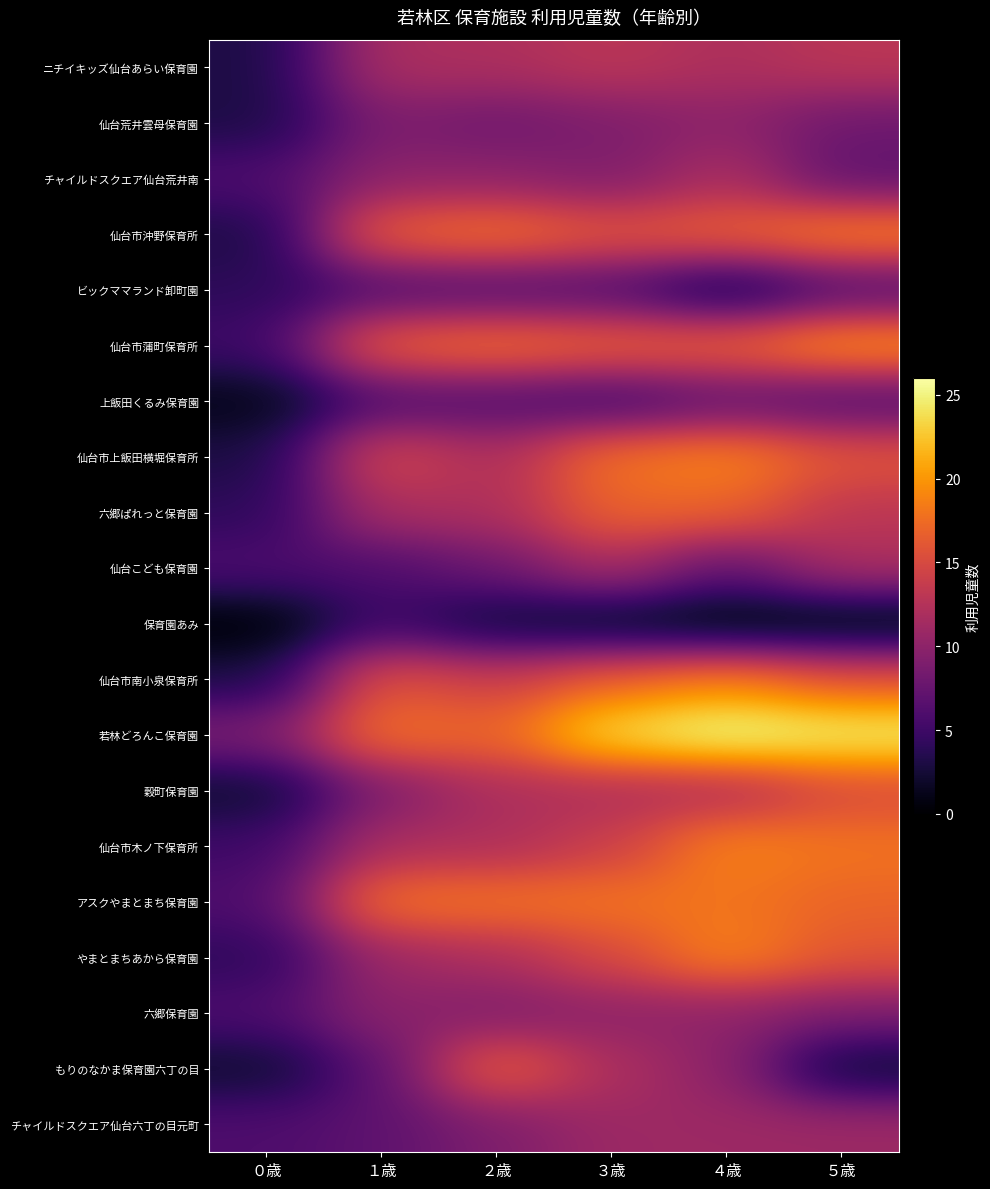

Which series has the largest total across all categories?

若林どろんこ保育園